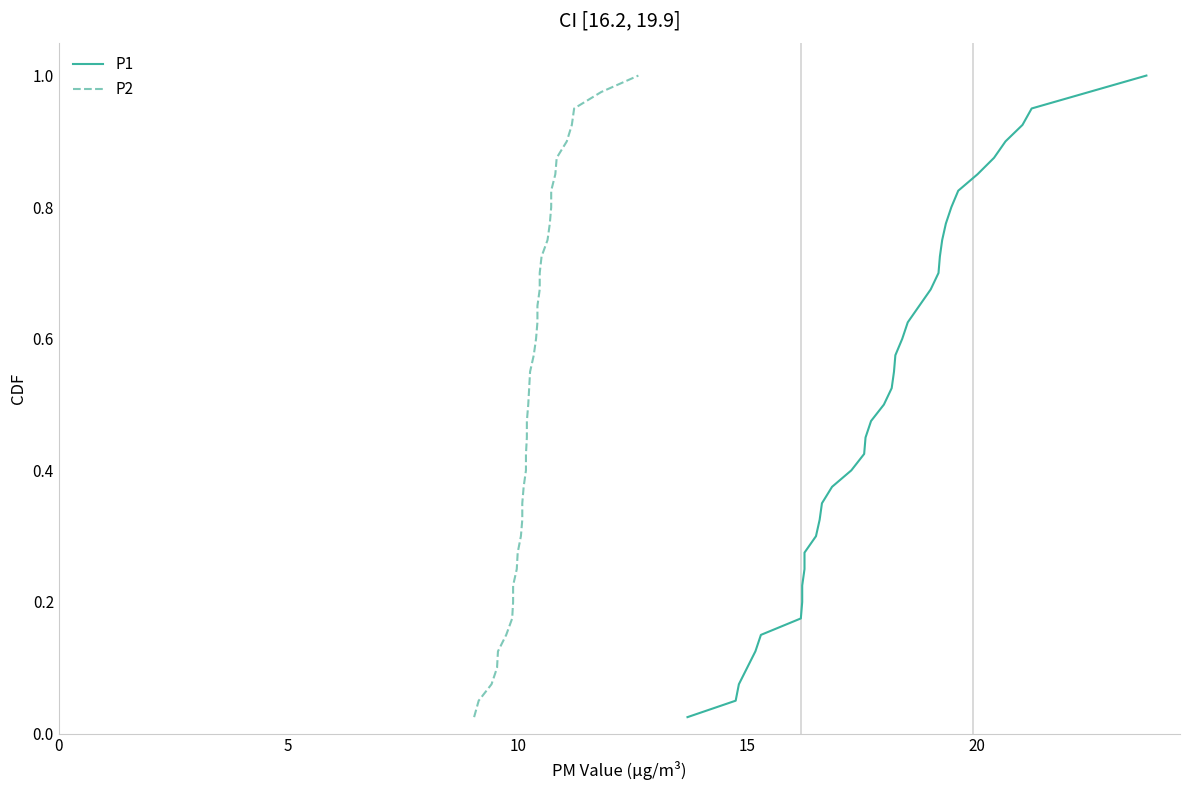

Is this an area chart (filled region under the line)?

No